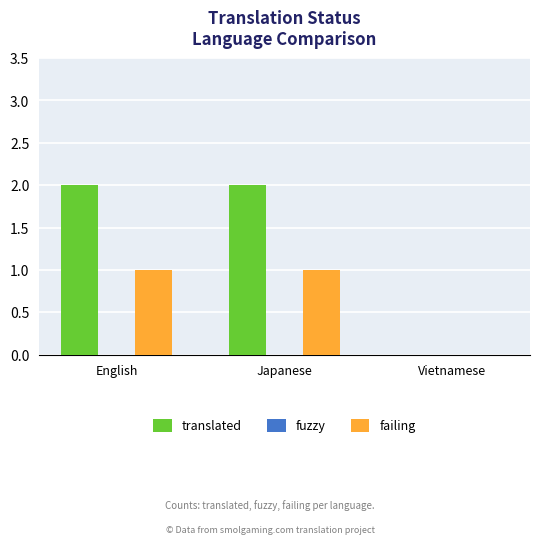

What is the sum of the translated values at English and Japanese?

4